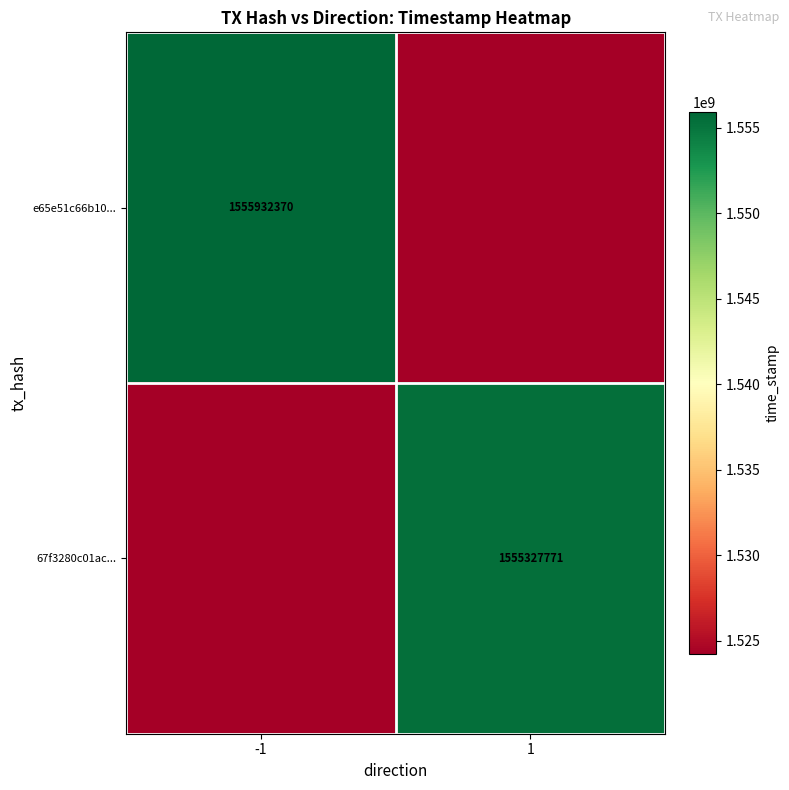

Which series has the largest range (max minus min)?

e65e51c66b10...